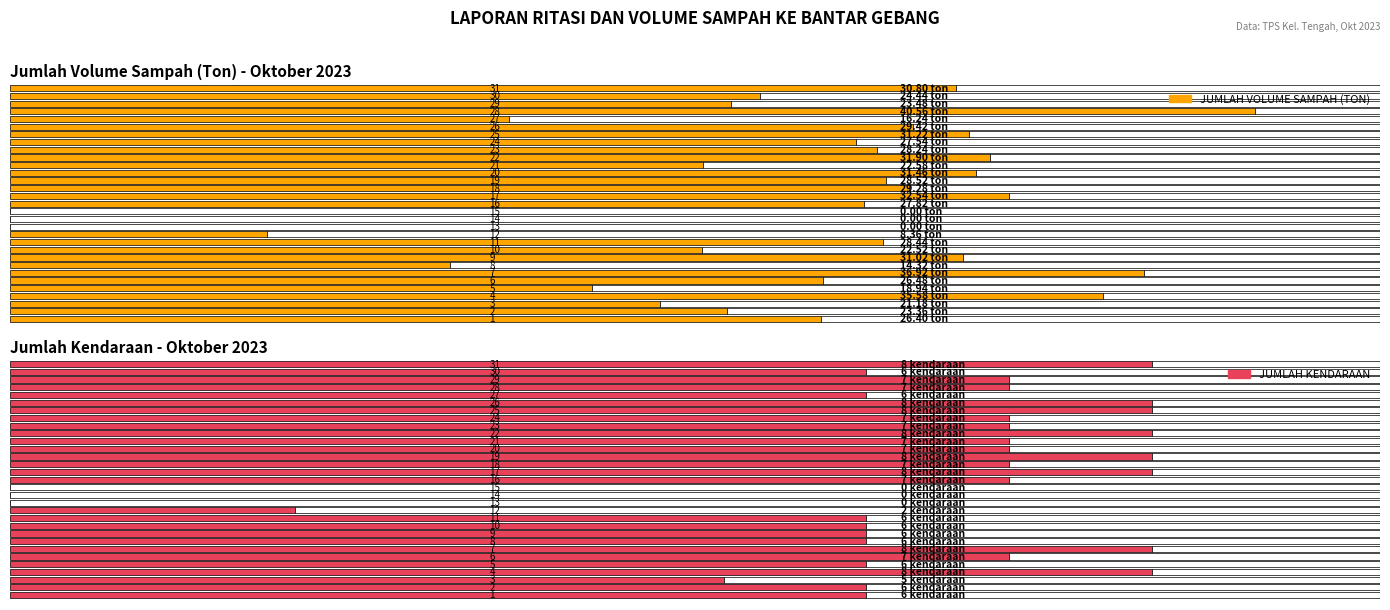

Rank the series at 19 from highest to lowest value.

JUMLAH VOLUME SAMPAH (TON), JUMLAH KENDARAAN